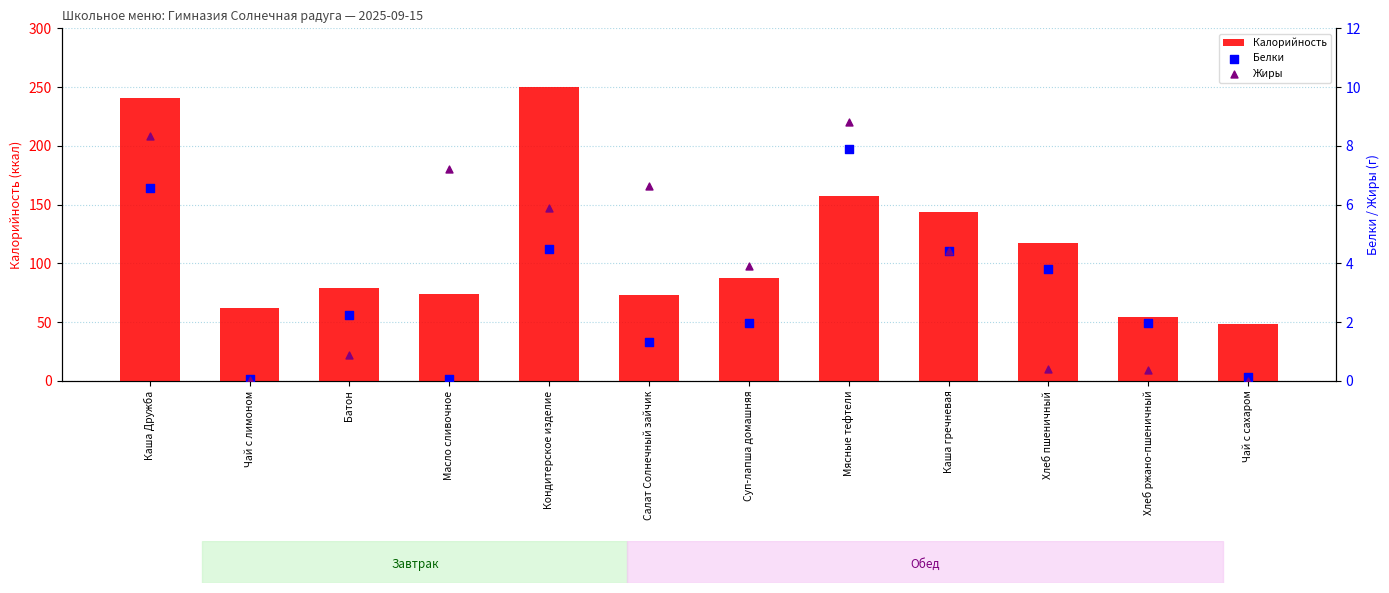

What are all the series names shown in the legend?

Калорийность, Белки, Жиры